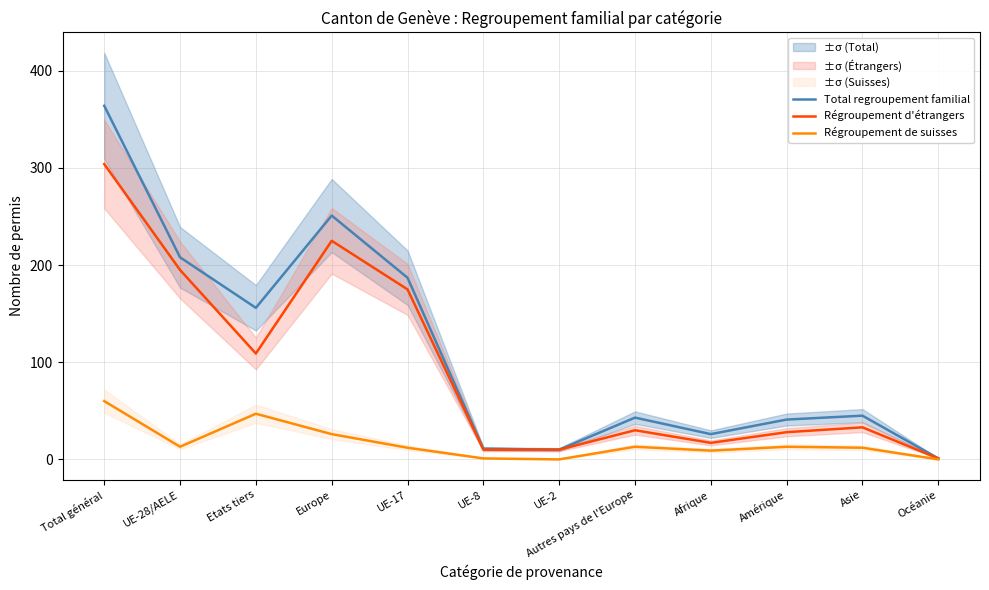

True or false: Régroupement d'étrangers and Total regroupement familial intersect in this chart.

False